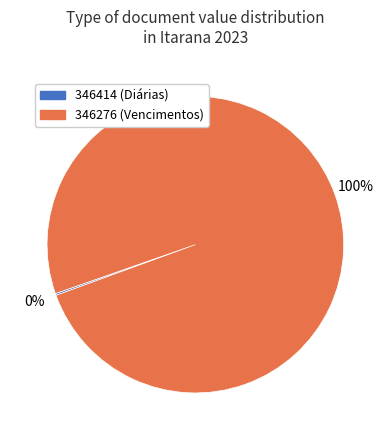

To the nearest percent, what portion does 346276 represent?

100%